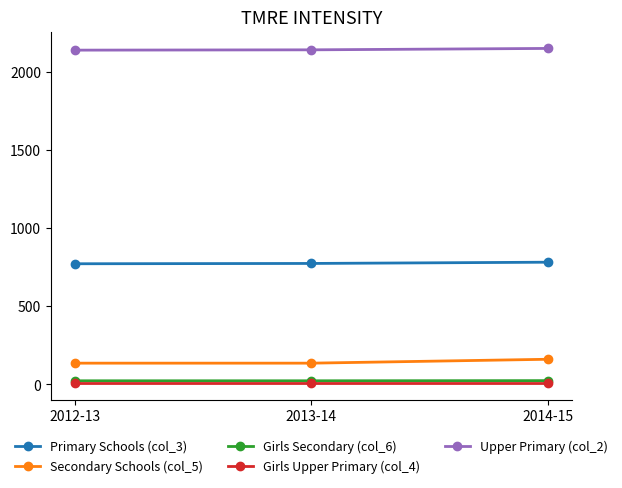

What is the sum of all Upper Primary (col_2) values?

6439